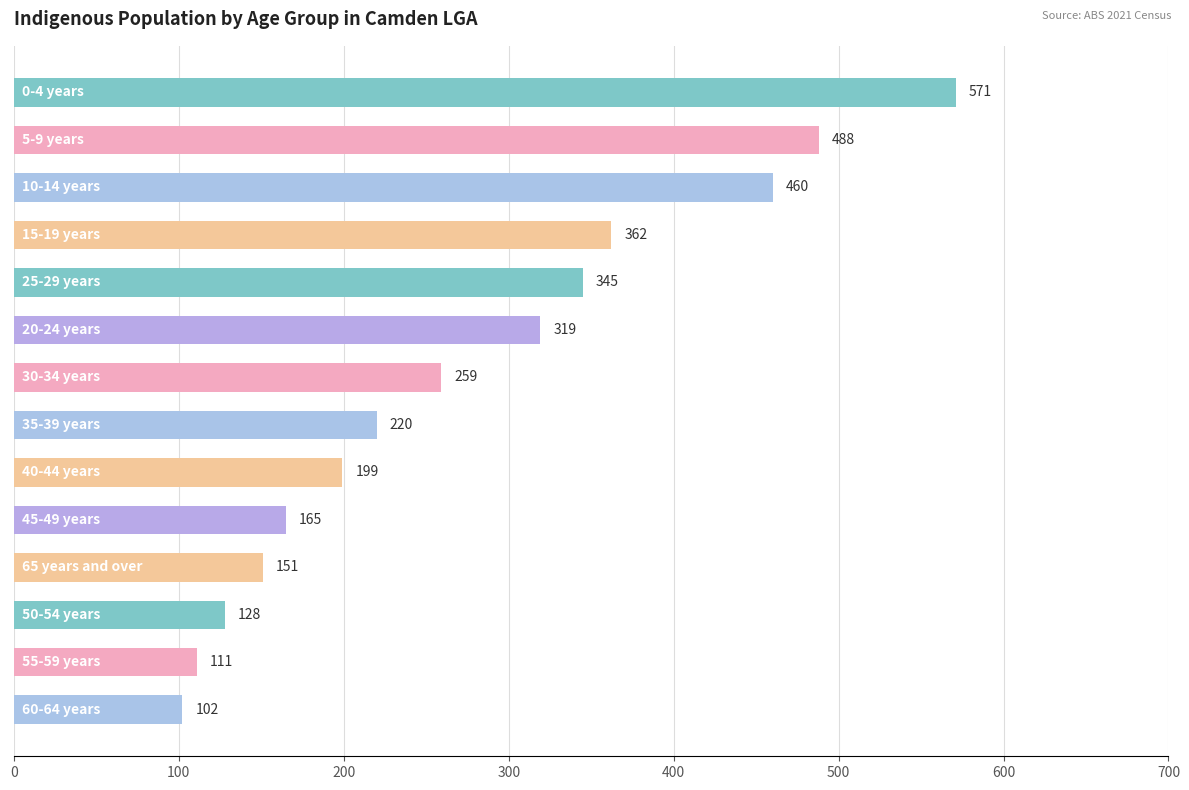

How many bars are there in total?

14